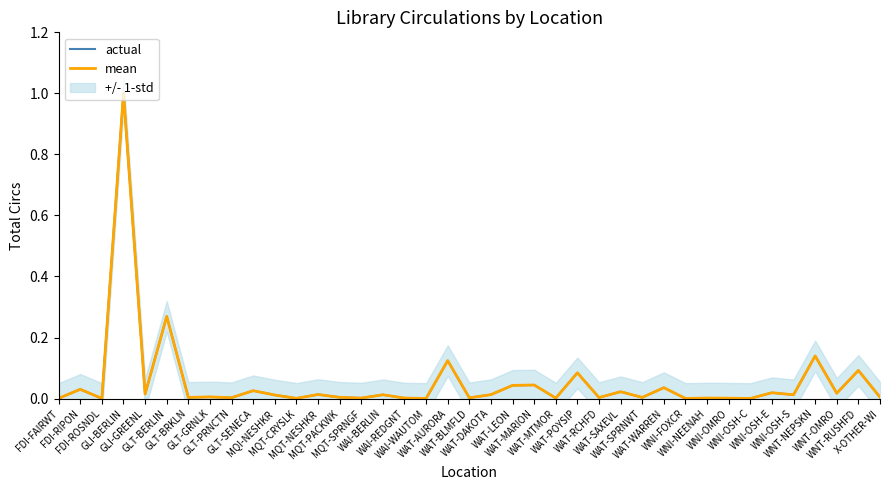

What is the label of the 3rd point from the right?

WNT-OMRO